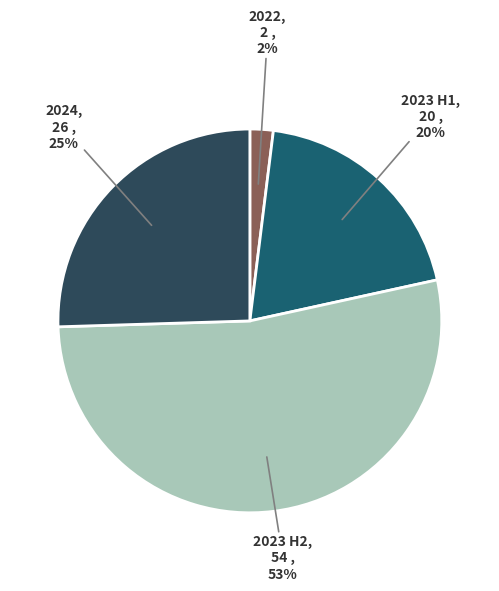

To the nearest percent, what is the difference between the 2023 H2 and 2023 H1 slice percentages?

33%